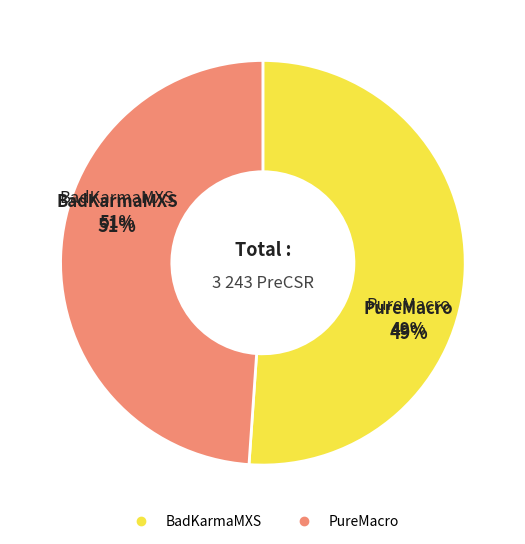

Which slice is the smallest?

PureMacro